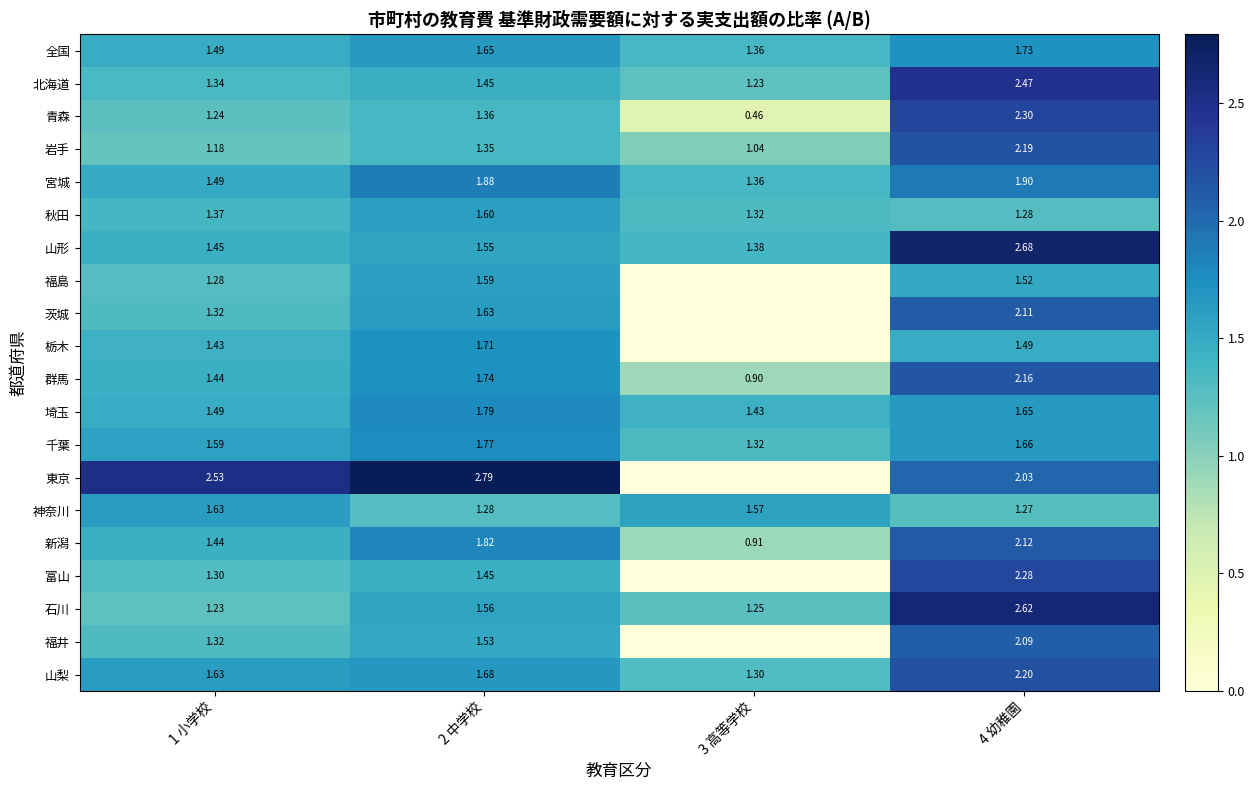

Is the value of 全国 at 4 幼稚園 greater than the value of 秋田 at 2 中学校?

Yes